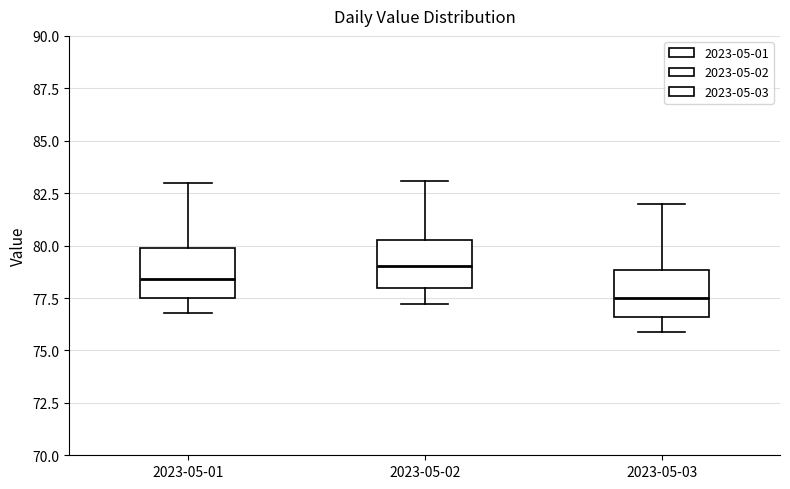

Reading left to right, transcribe this box plot: for each box, give where its median line is, the range the box spans, and where its two whiskers end, as read against the y-axis. The values are not printed on the chart, so give them approximately, as read against the axis.

2023-05-01: median 78.5, box 77.5 to 80.0, whiskers 77.0 to 83.0
2023-05-02: median 79.0, box 78.0 to 80.5, whiskers 77.0 to 83.0
2023-05-03: median 77.5, box 76.5 to 79.0, whiskers 76.0 to 82.0